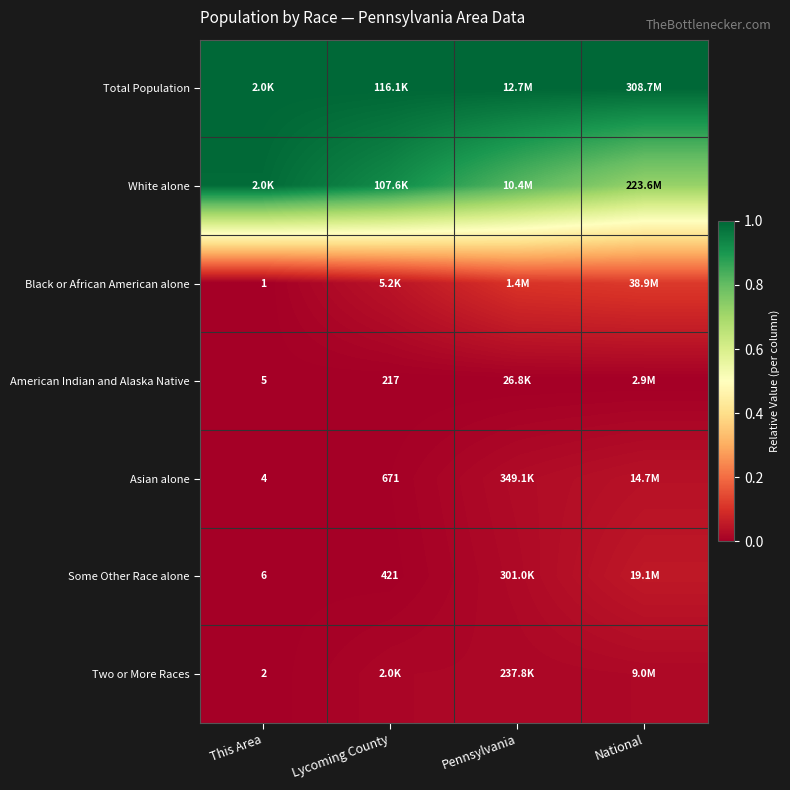

Rank the categories by Asian alone value from lowest to highest.

This Area, Lycoming County, Pennsylvania, National